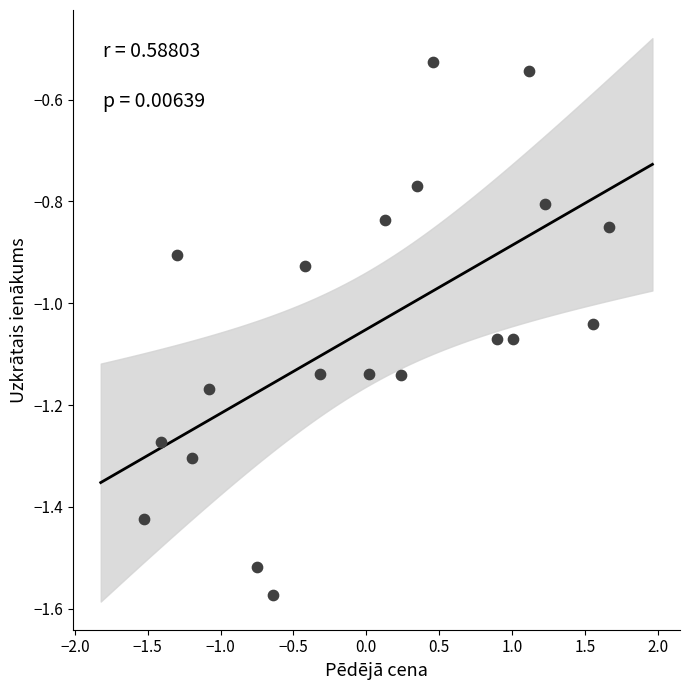

What is the range of X values (max minus min)?

3.2